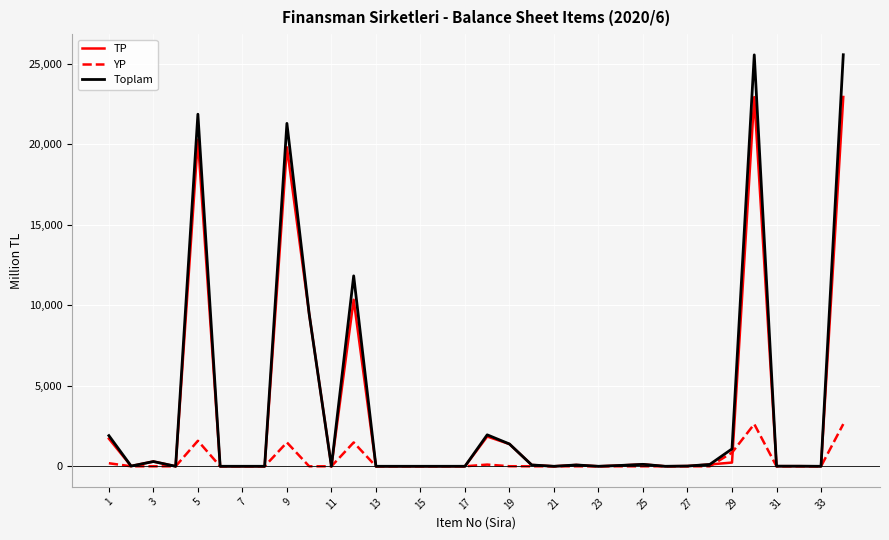

Rank the series by their maximum value, from highest to lowest.

Toplam, TP, YP